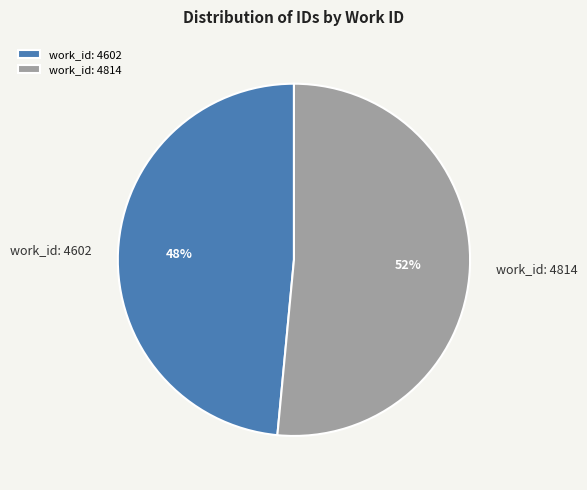

To the nearest percent, what percentage of the pie is work_id: 4814?

52%